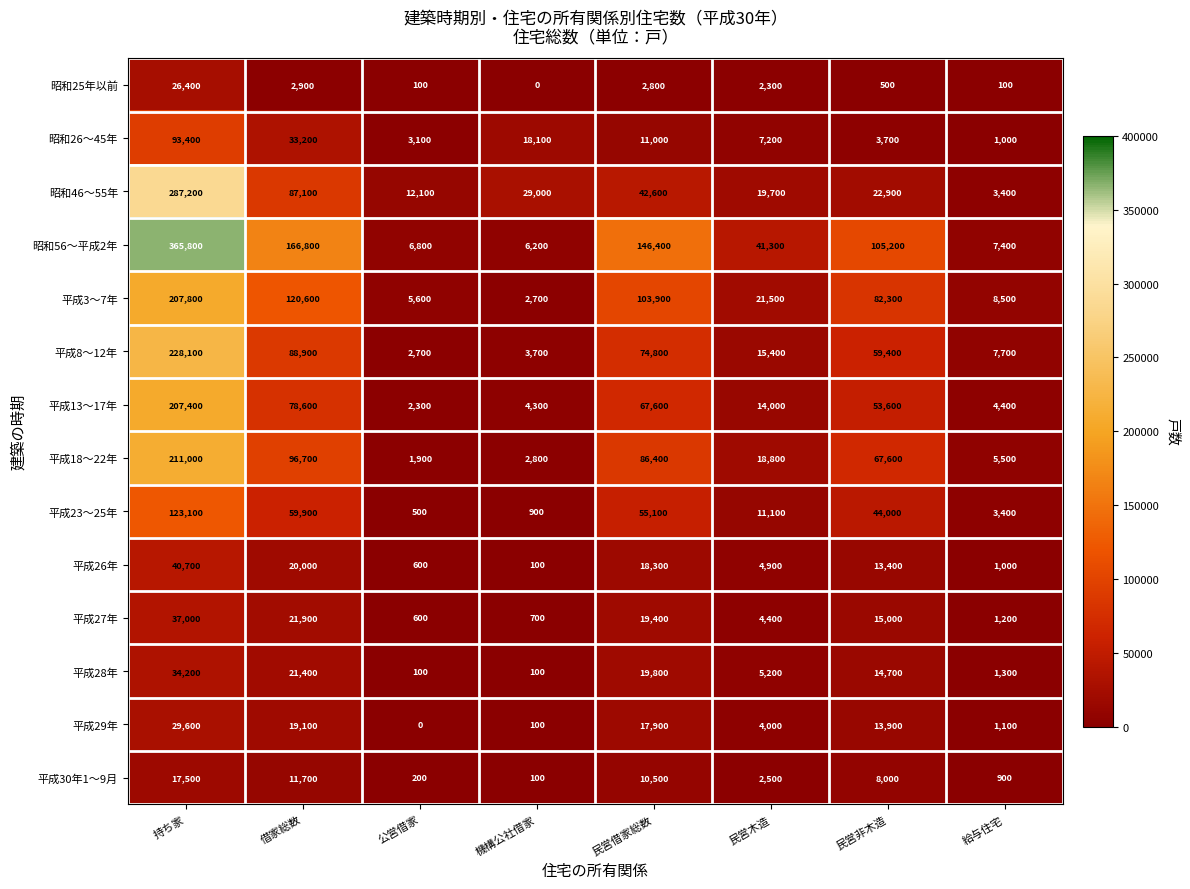

What is the maximum value for 平成18～22年?

211000